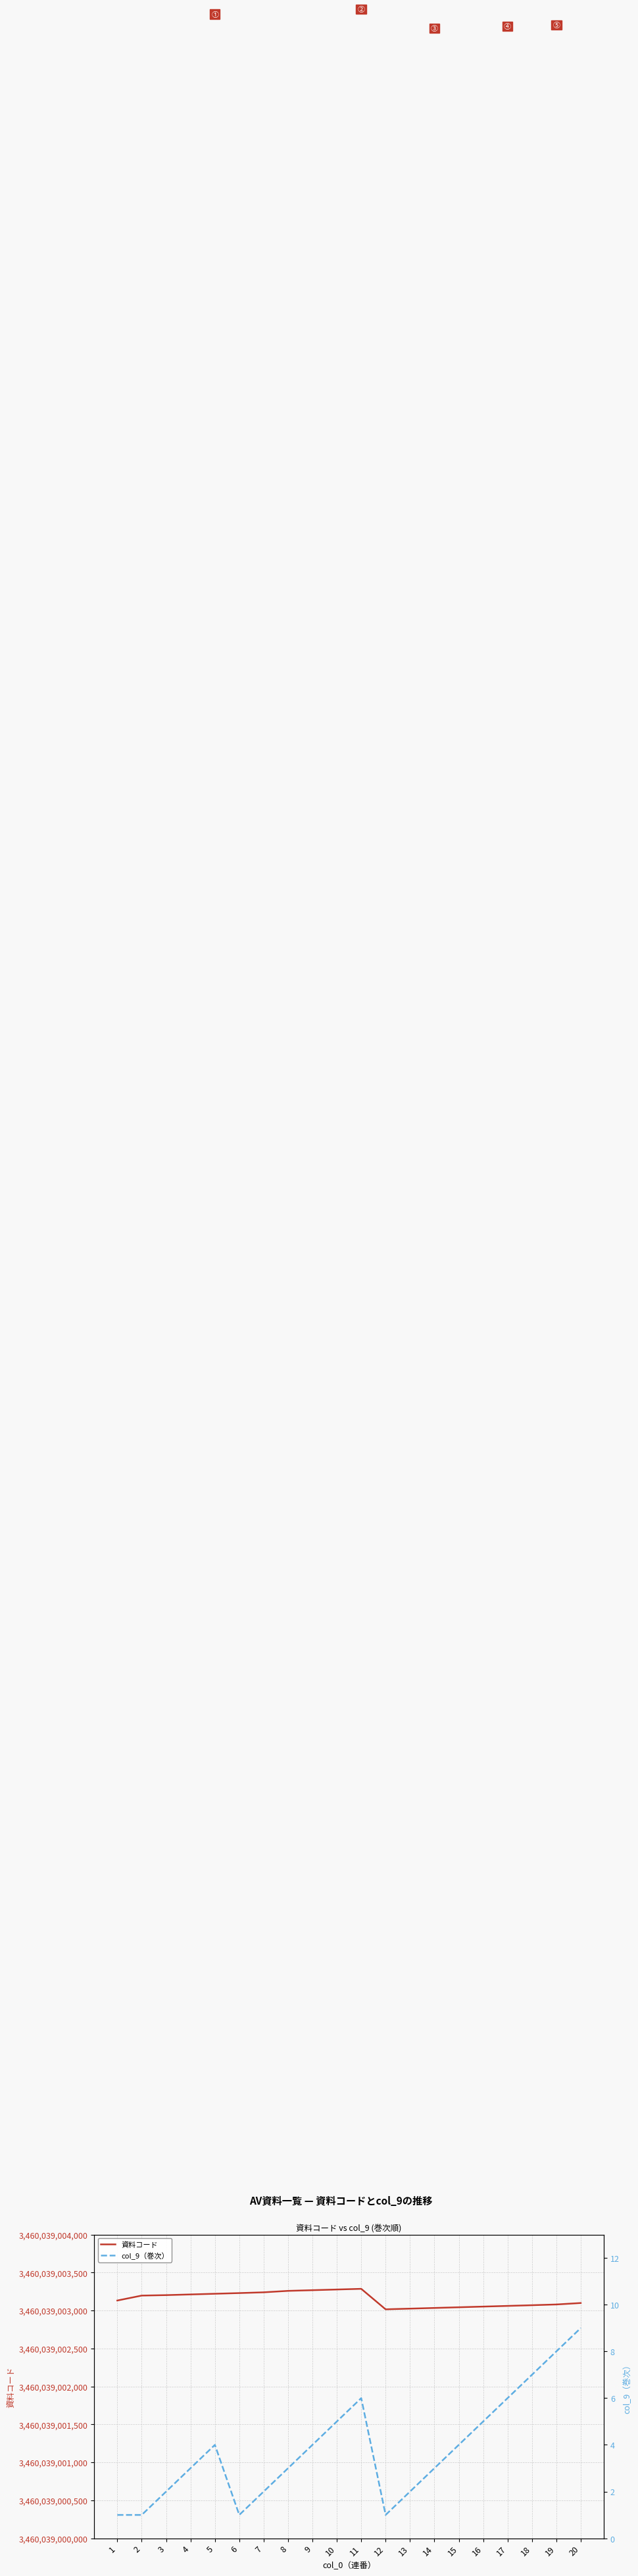

True or false: col_9（巻次） and 資料コード cross at least once.

False